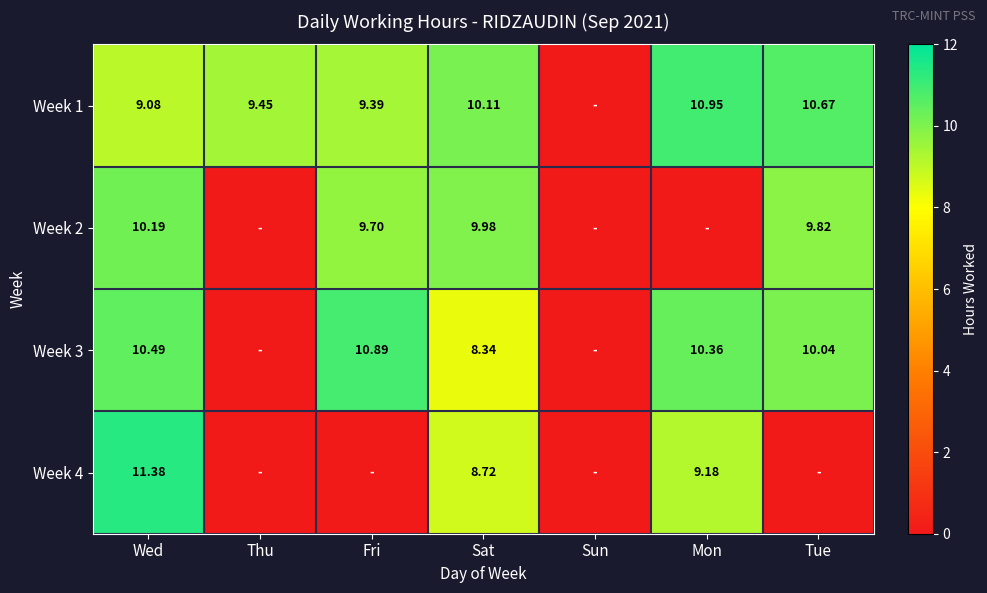

At how many categories does at least one series exceed 10?

5